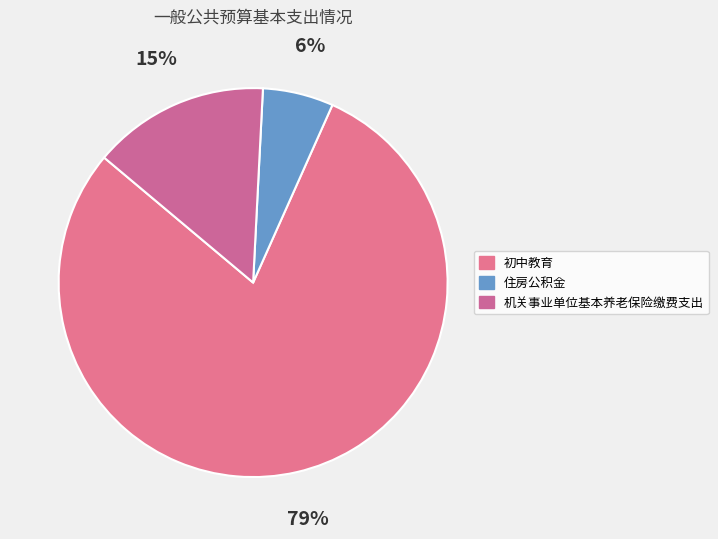

Which category accounts for the majority?

初中教育